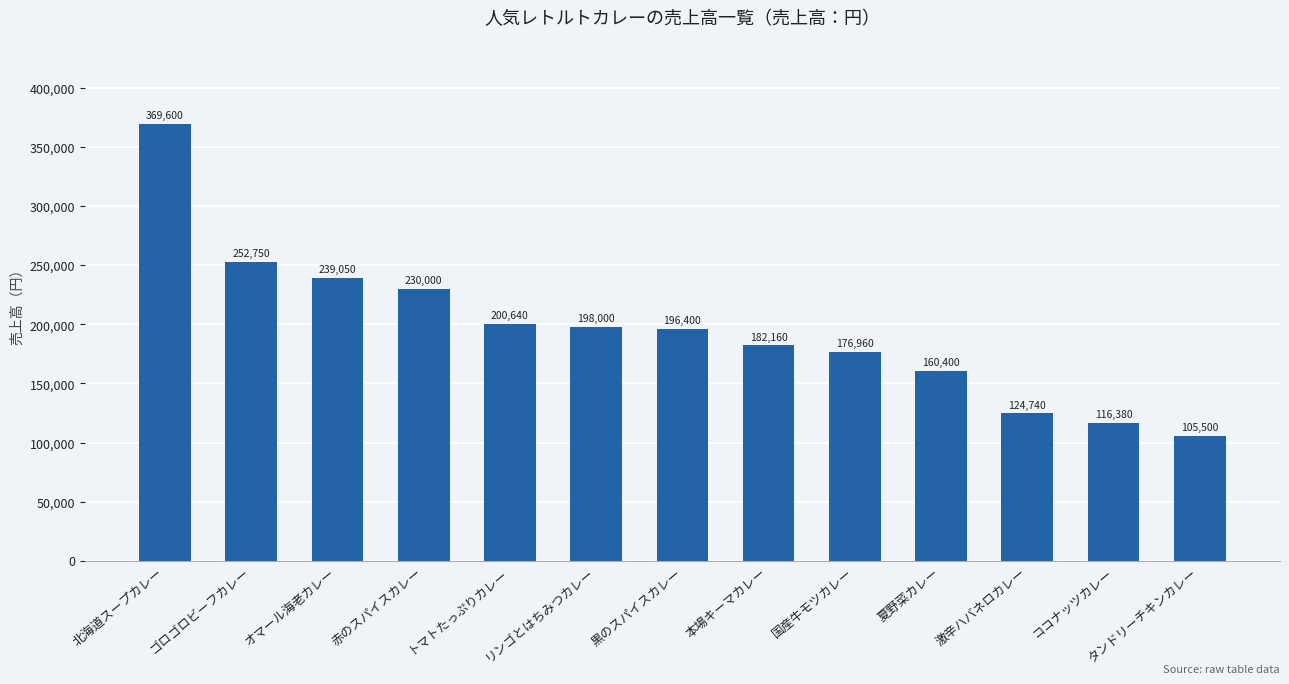

Between タンドリーチキンカレー and ゴロゴロビーフカレー, which is larger?

ゴロゴロビーフカレー